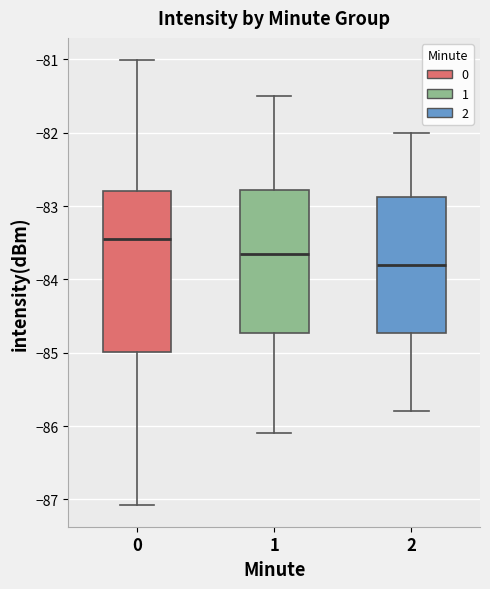

Comparing the boxes themselves (not the whiskers), which one is the tallest?

0